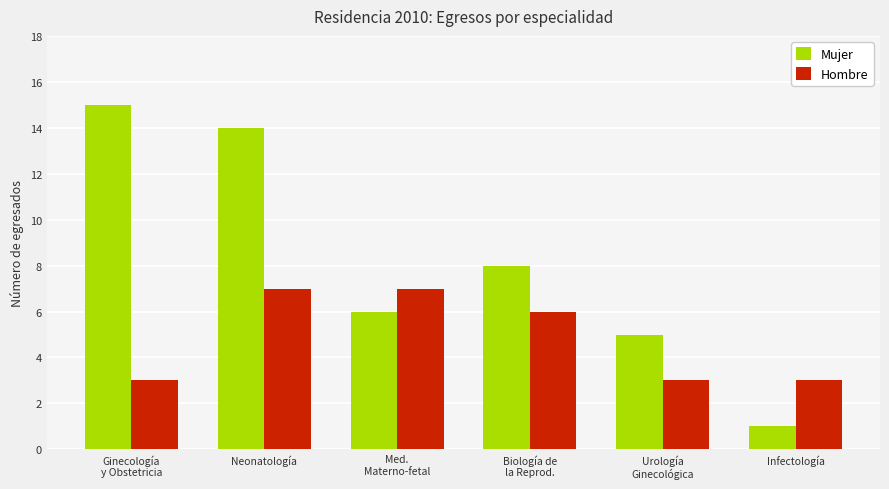

What is the sum of all Hombre values?

29